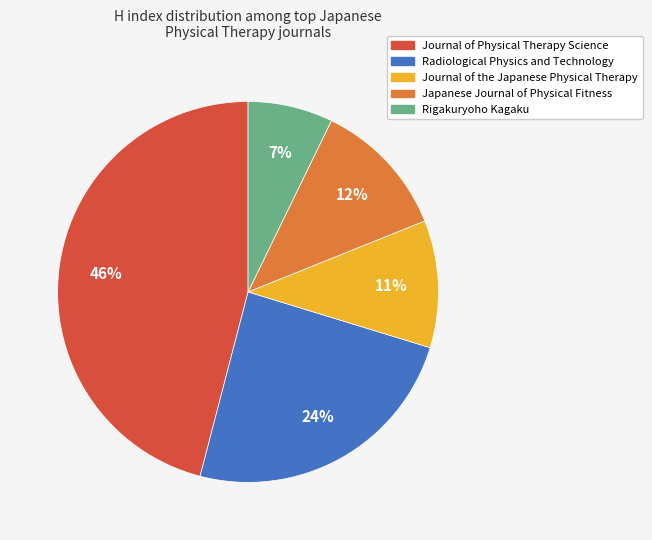

How many slices are in this pie chart?

5